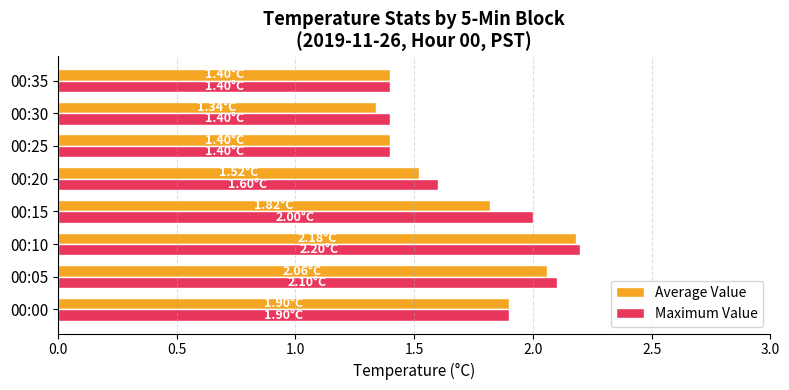

What is the difference between the maximum and minimum values in the Average Value series?

0.8